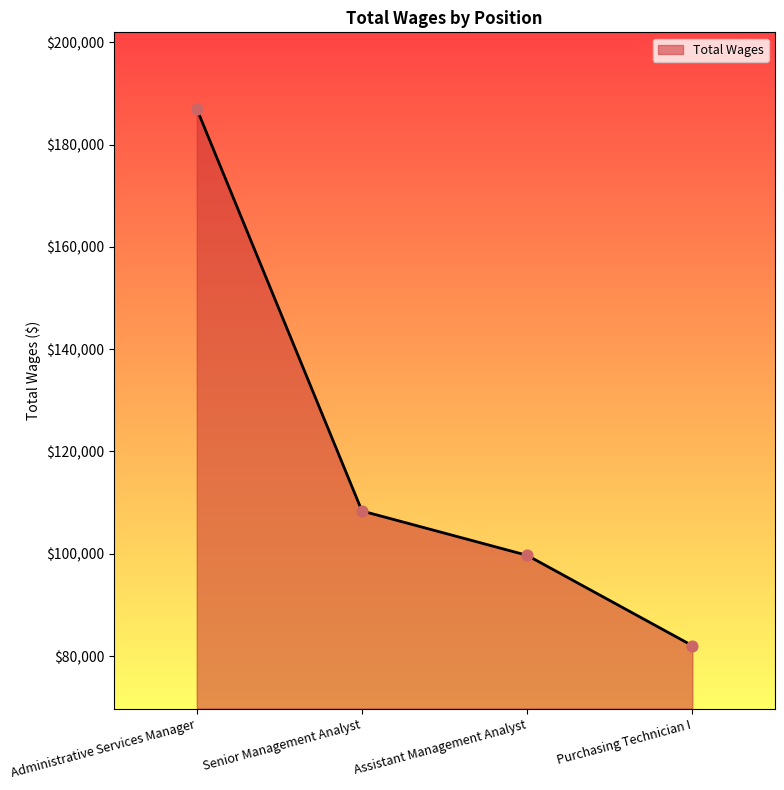

What is the ratio of the value at Assistant Management Analyst to the value at Senior Management Analyst?

0.9